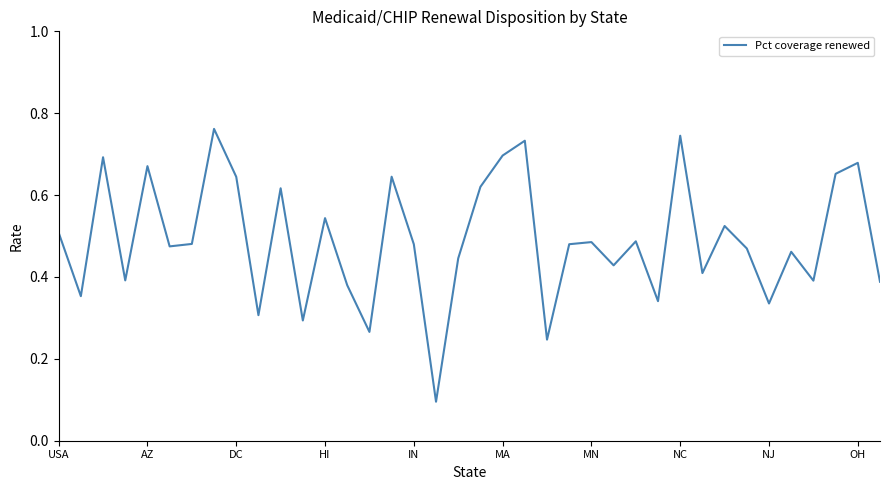

What is the difference between the maximum and second lowest values?

0.5